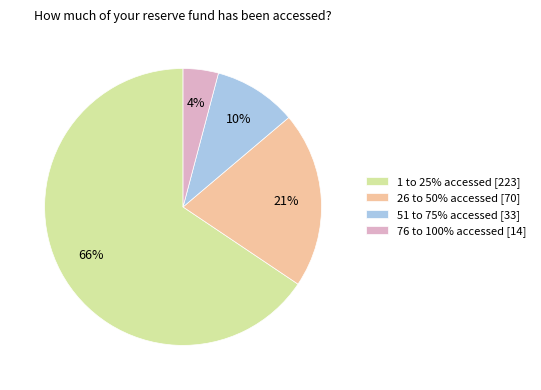

How many slices are in this pie chart?

4